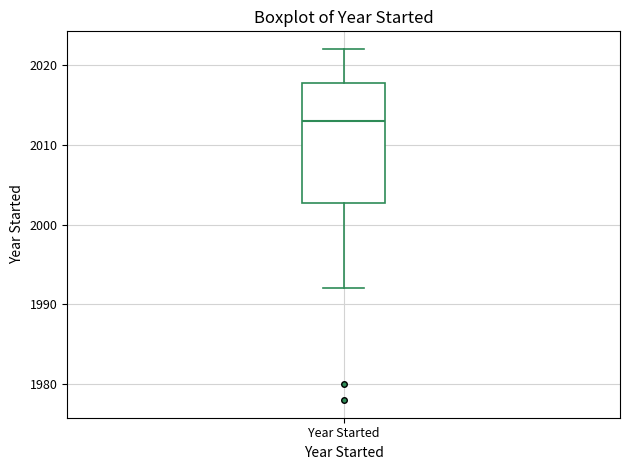

Transcribe this box plot: give where the median line is, the range the box spans, and where the two whiskers end, as read against the y-axis. The values are not printed on the chart, so give them approximately, as read against the axis.

median 2013, box 2003 to 2018, whiskers 1992 to 2022